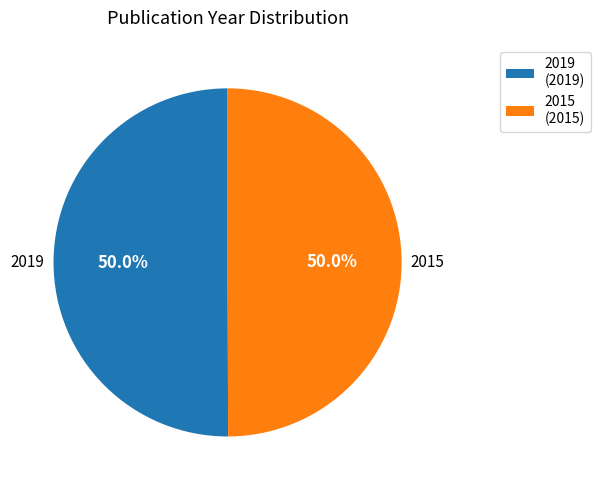

What portion of the pie excludes 2015?

50.0%